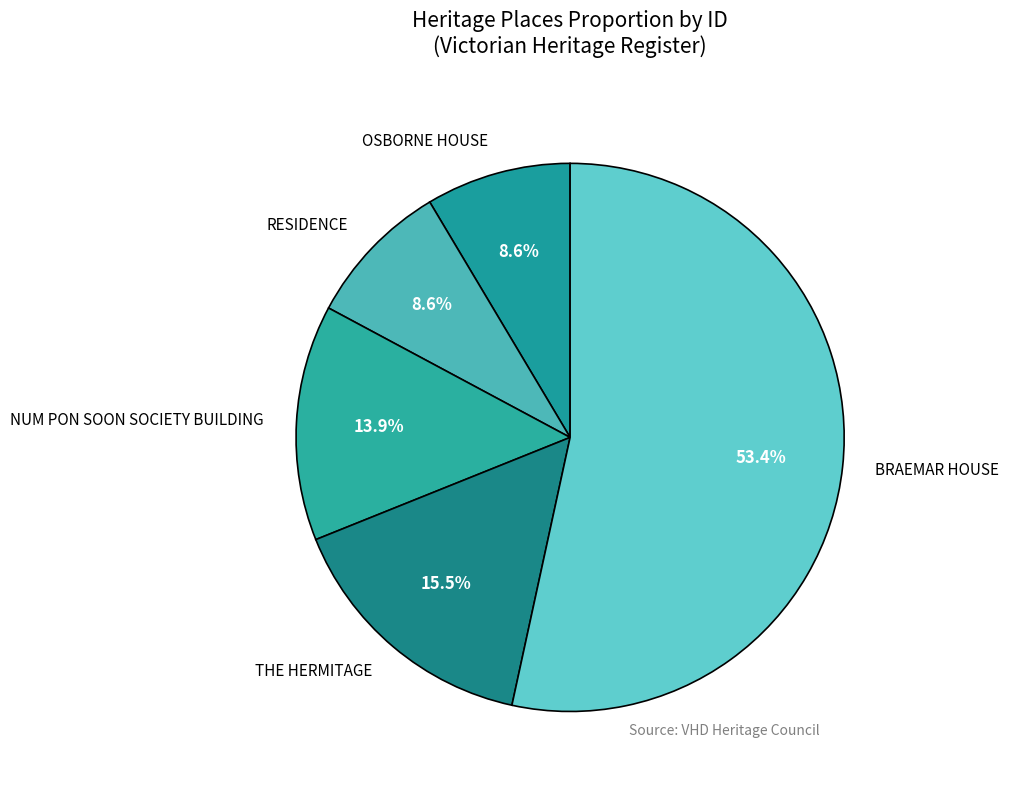

Between OSBORNE HOUSE and NUM PON SOON SOCIETY BUILDING, which is larger?

NUM PON SOON SOCIETY BUILDING